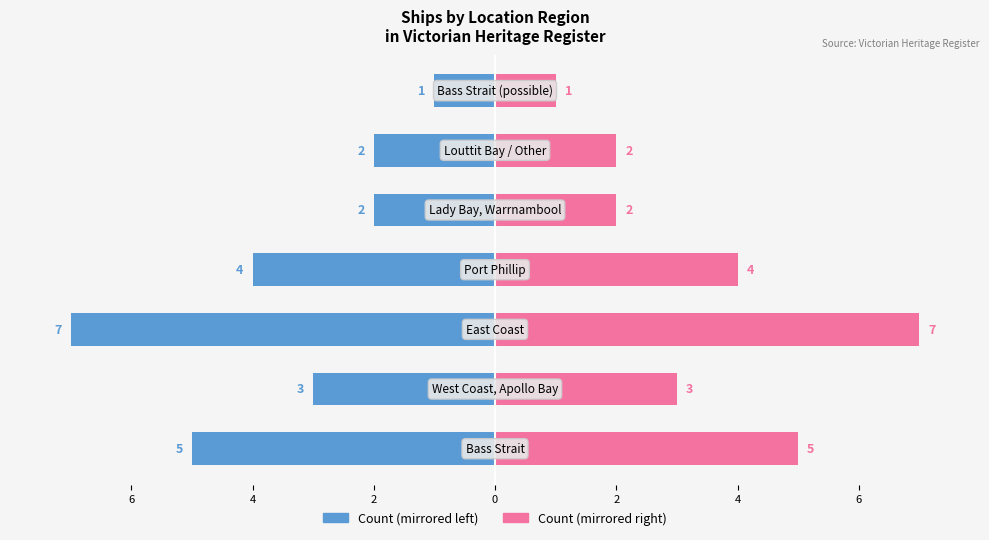

Reading left to right, what are all the values shown in this chart?

Count (Left): -5	-3	-7	-4	-2	-2	-1
Count (Right): 5	3	7	4	2	2	1